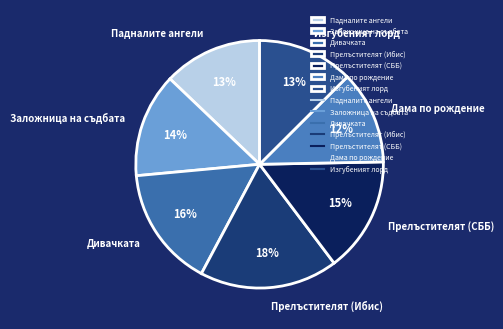

Is Падналите ангели the majority of the pie?

No